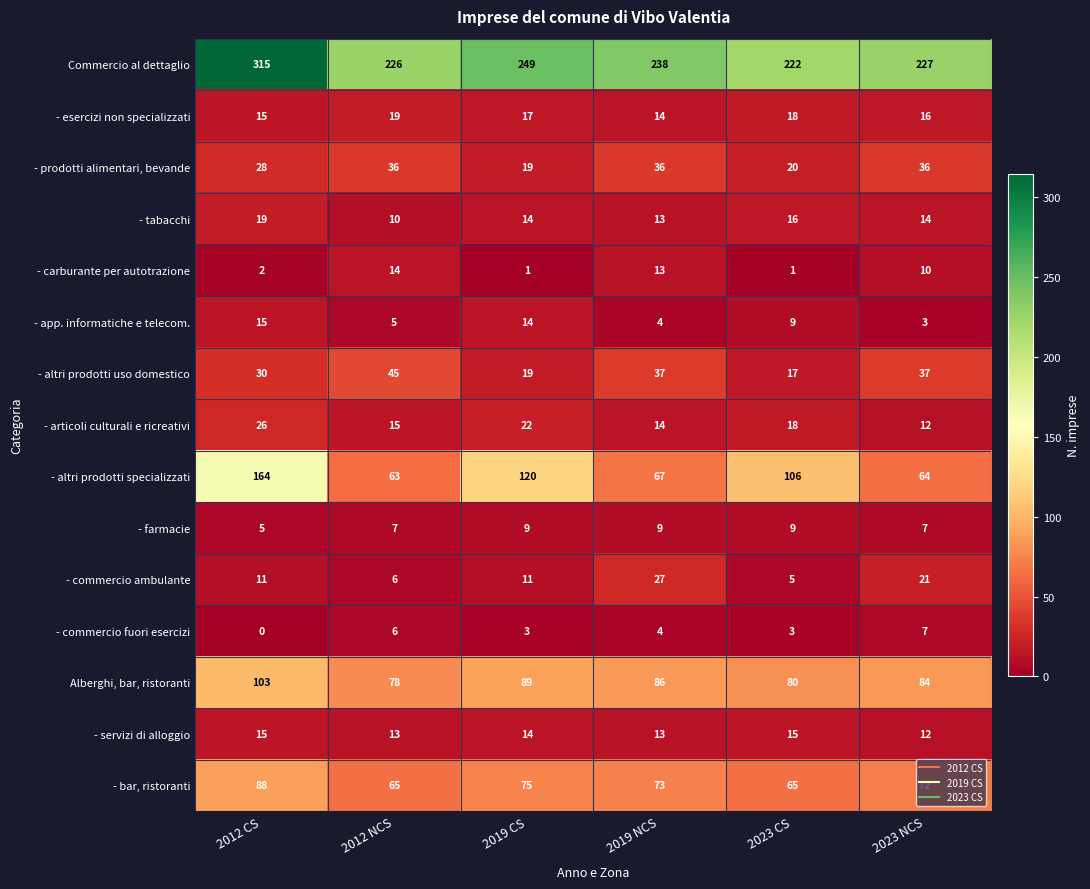

Which series has the widest spread of values?

- altri prodotti specializzati